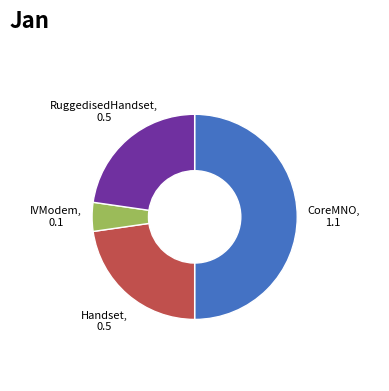

How many segments does this pie chart have?

4